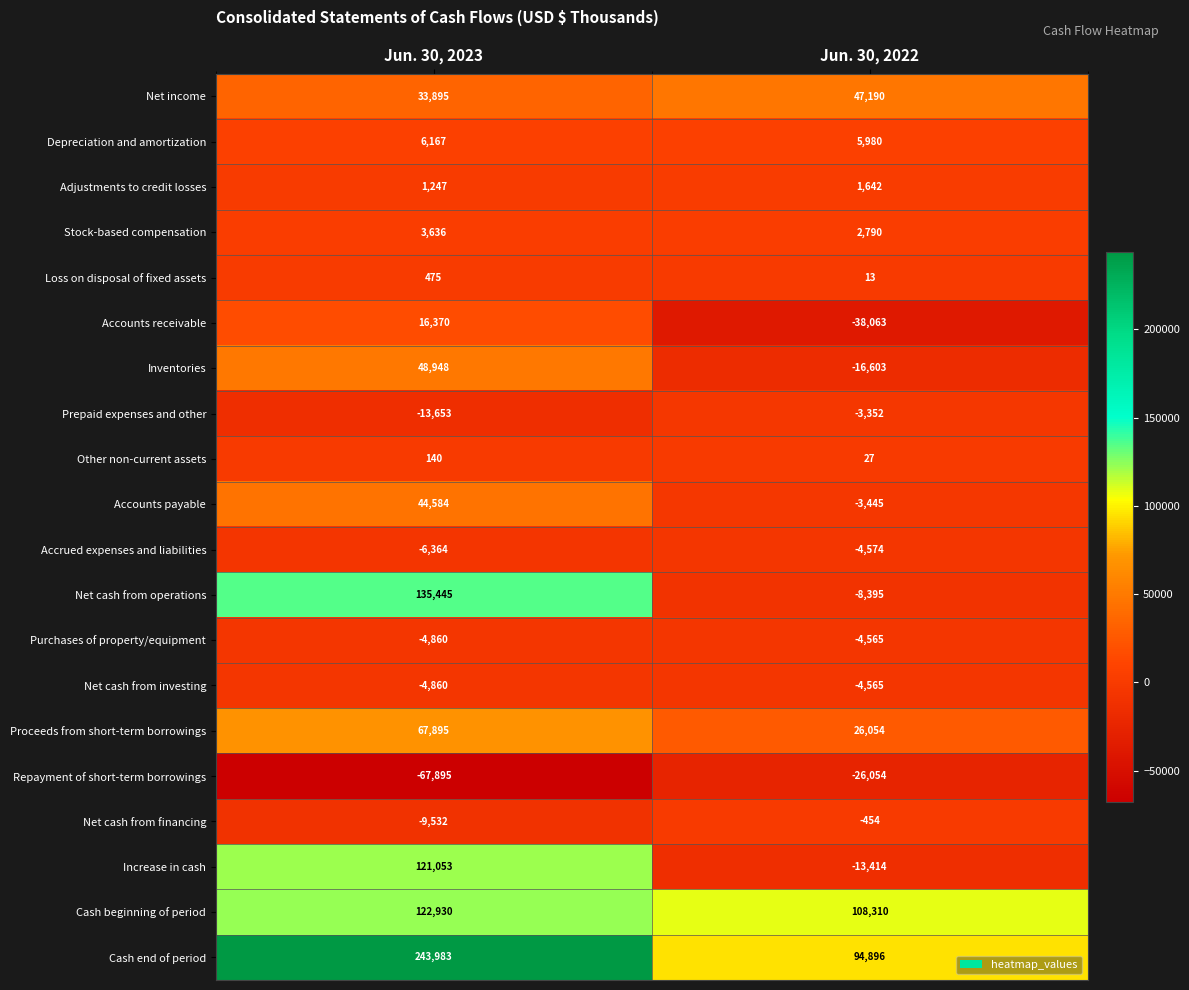

What is the total value across all series at Jun. 30, 2023?

739604